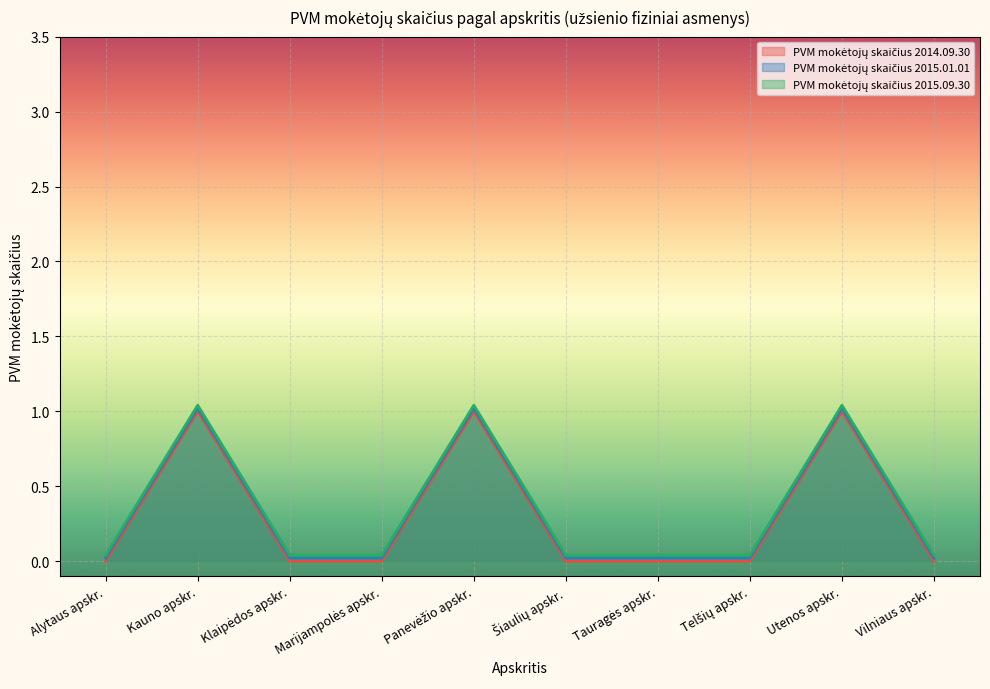

How many lines are shown in the chart?

3